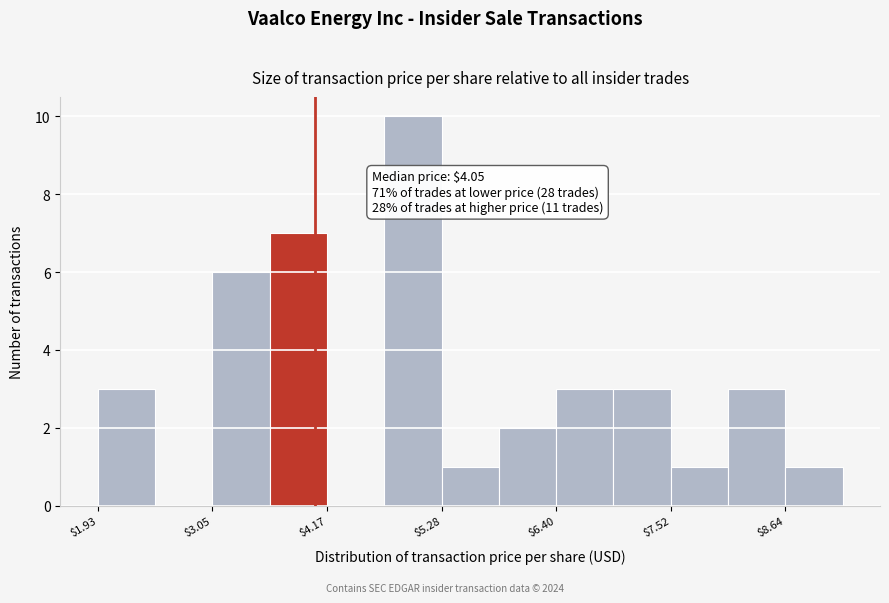

Read against the x-axis, roughly where is the centre of the tallest bar?

5.0